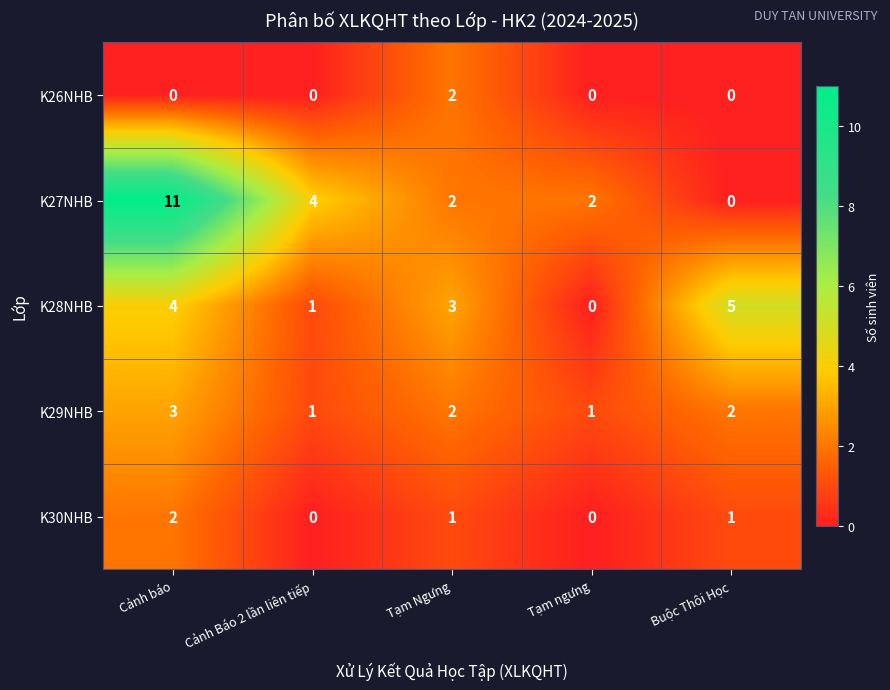

Which series has the largest total across all categories?

K27NHB